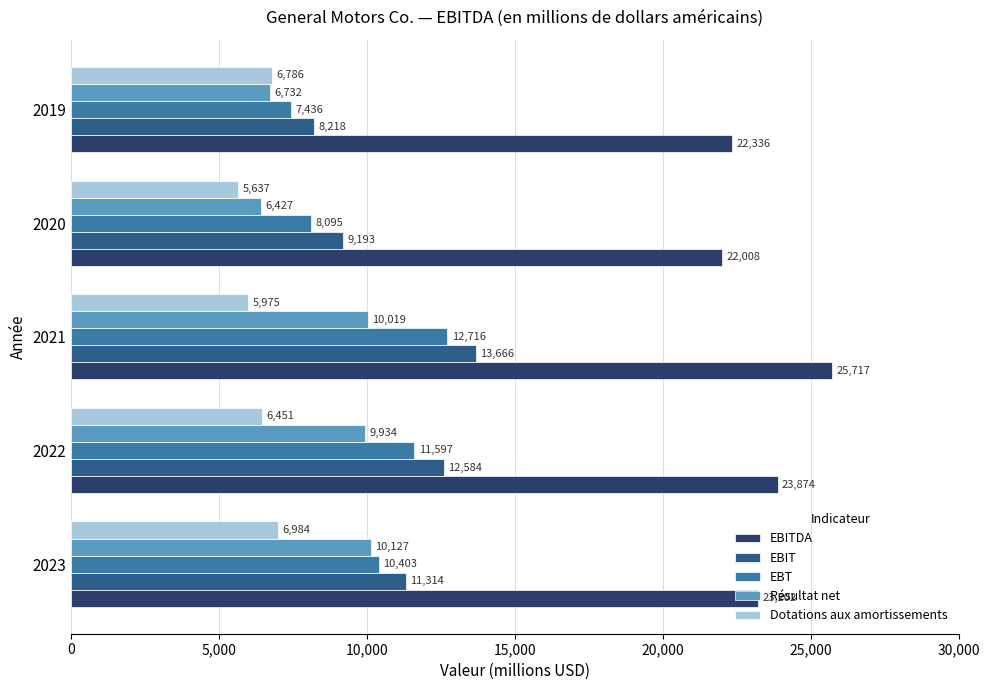

Is the value of EBITDA at 2020 greater than the value of Résultat net at 2020?

Yes